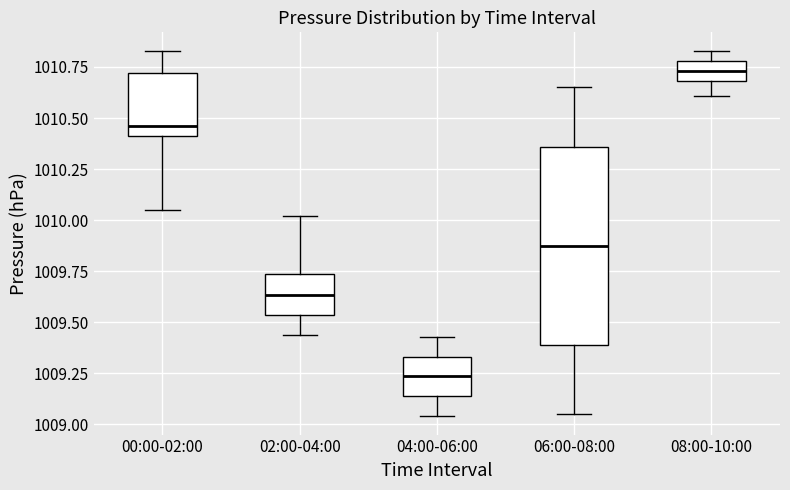

Reading left to right, read every box against the y-axis: the position of its median line, the range the box covers, and the ends of its whiskers. The values are not printed on the chart, so give them approximately, as read against the axis.

00:00-02:00: median 1010.45, box 1010.40 to 1010.70, whiskers 1010.05 to 1010.85
02:00-04:00: median 1009.65, box 1009.55 to 1009.75, whiskers 1009.45 to 1010.00
04:00-06:00: median 1009.25, box 1009.15 to 1009.35, whiskers 1009.05 to 1009.45
06:00-08:00: median 1009.90, box 1009.40 to 1010.35, whiskers 1009.05 to 1010.65
08:00-10:00: median 1010.75, box 1010.70 to 1010.80, whiskers 1010.60 to 1010.85